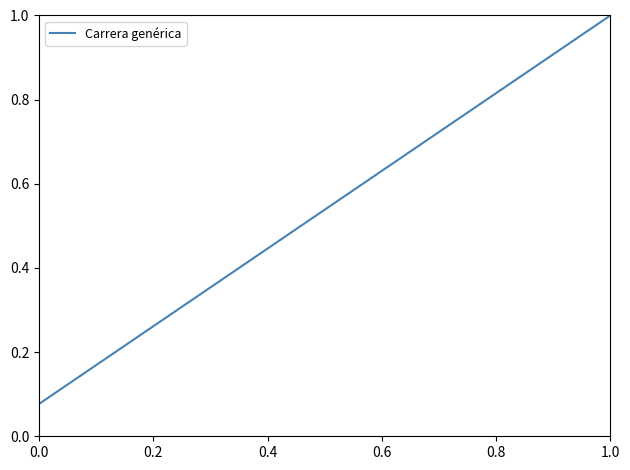

What is the greatest value displayed?

1.0